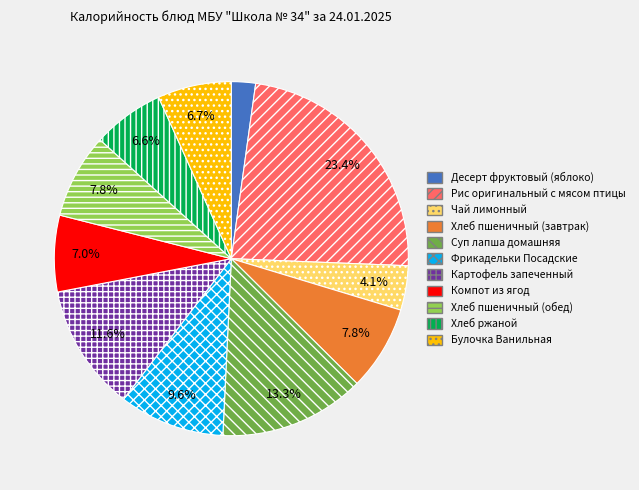

What percentage is the Десерт фруктовый (яблоко) slice, to the nearest percent?

2%